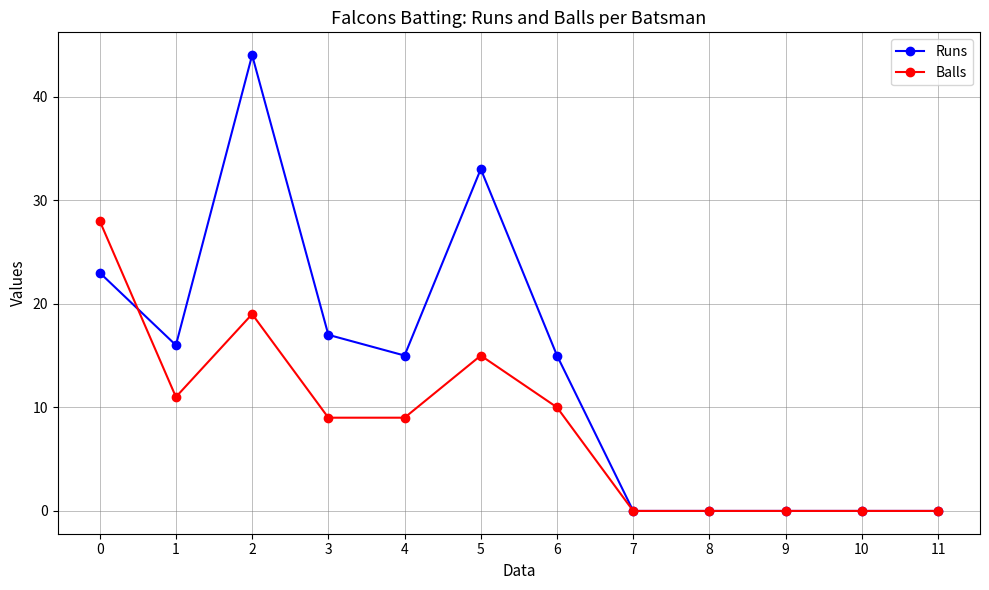

Which series has the widest spread of values?

Runs